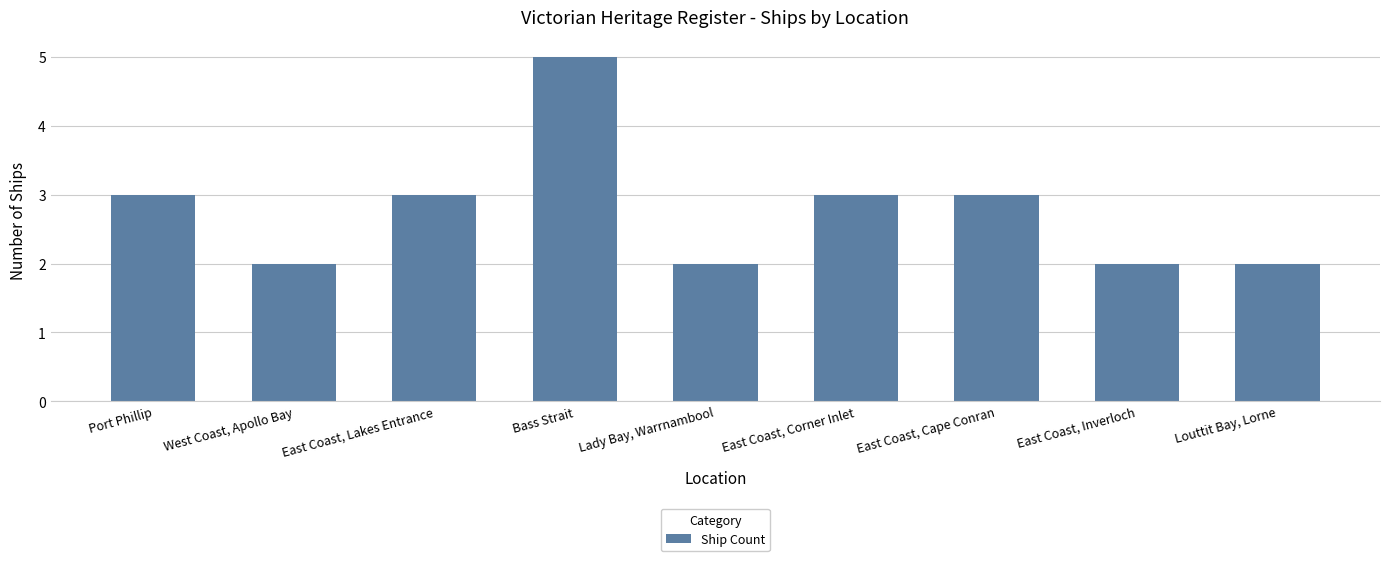

Count the number of categories in the chart.

9